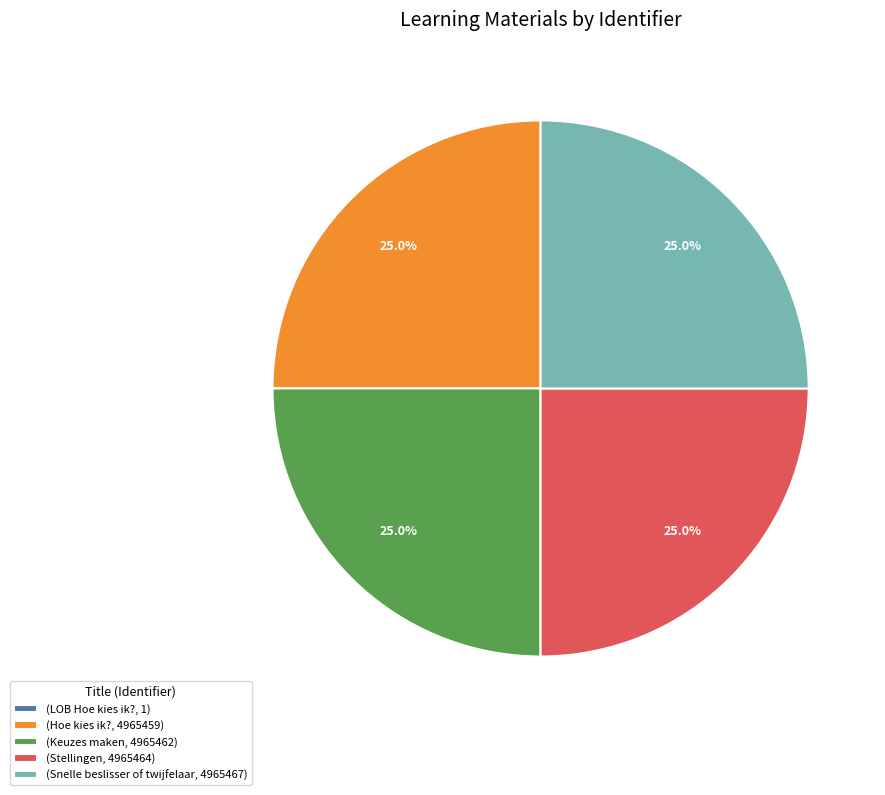

Combined, what portion of the pie is (Hoe kies ik?, 4965459) and (Stellingen, 4965464)?

50.0%